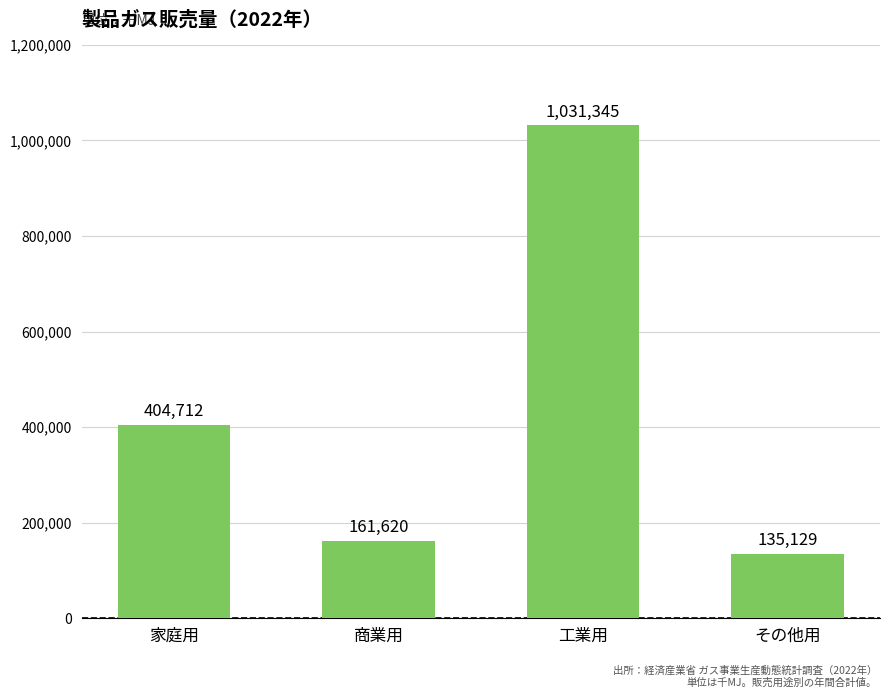

What value does the data have at その他用, to the nearest 100?

135100